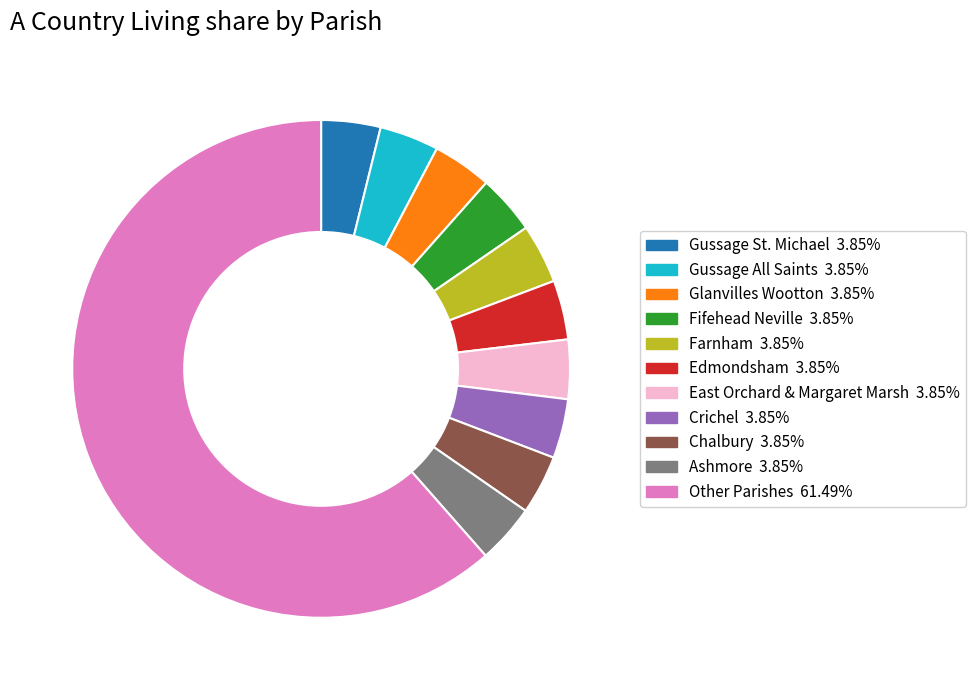

Does any single category account for the majority?

Yes